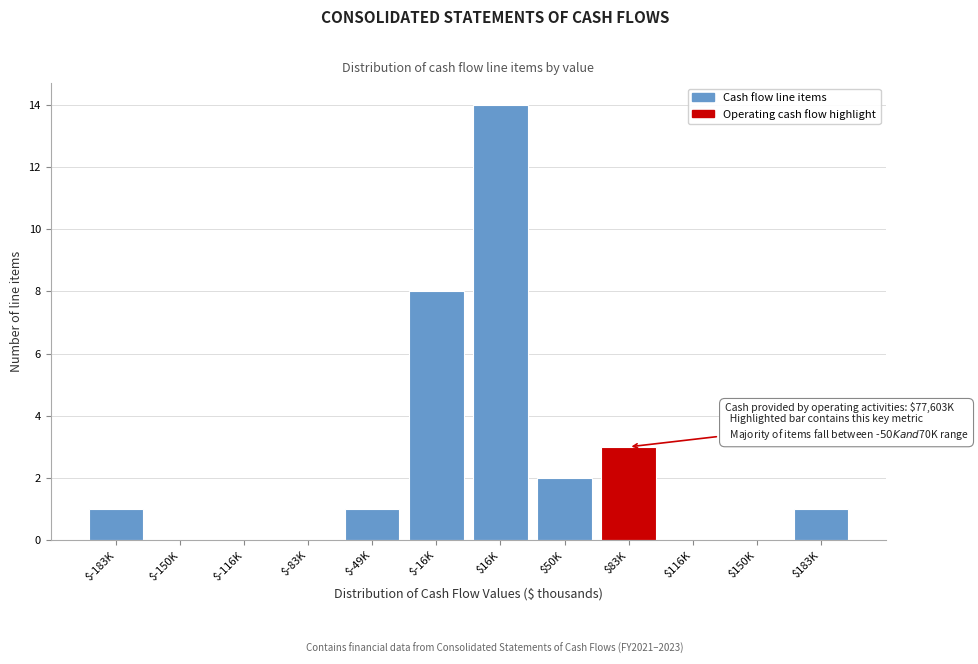

What is the sum of all values?

30